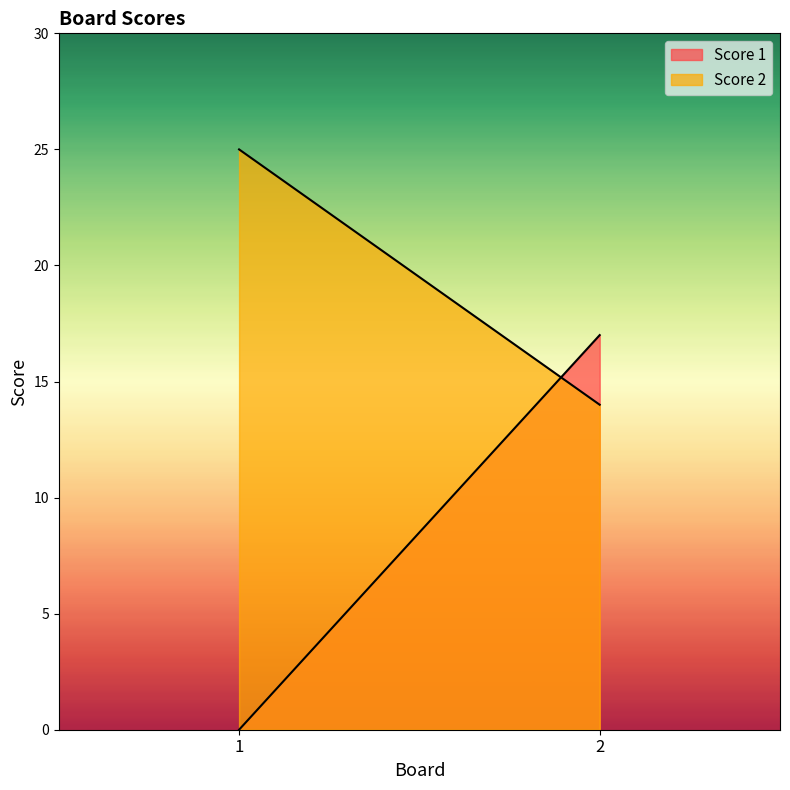

Which category has the highest value in the Score 1 series?

2